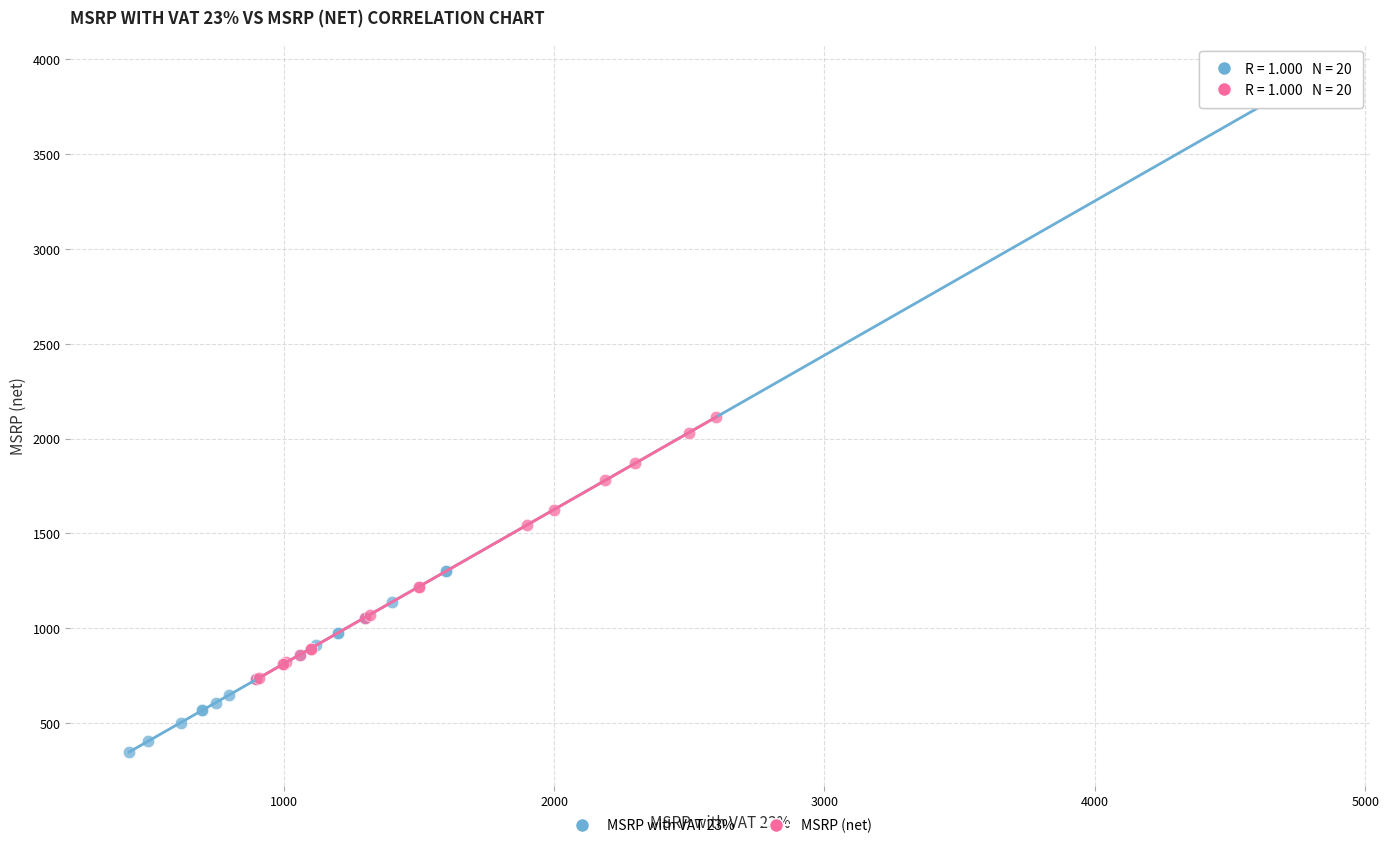

Which series has the largest Y range (max minus min)?

MSRP with VAT 23%